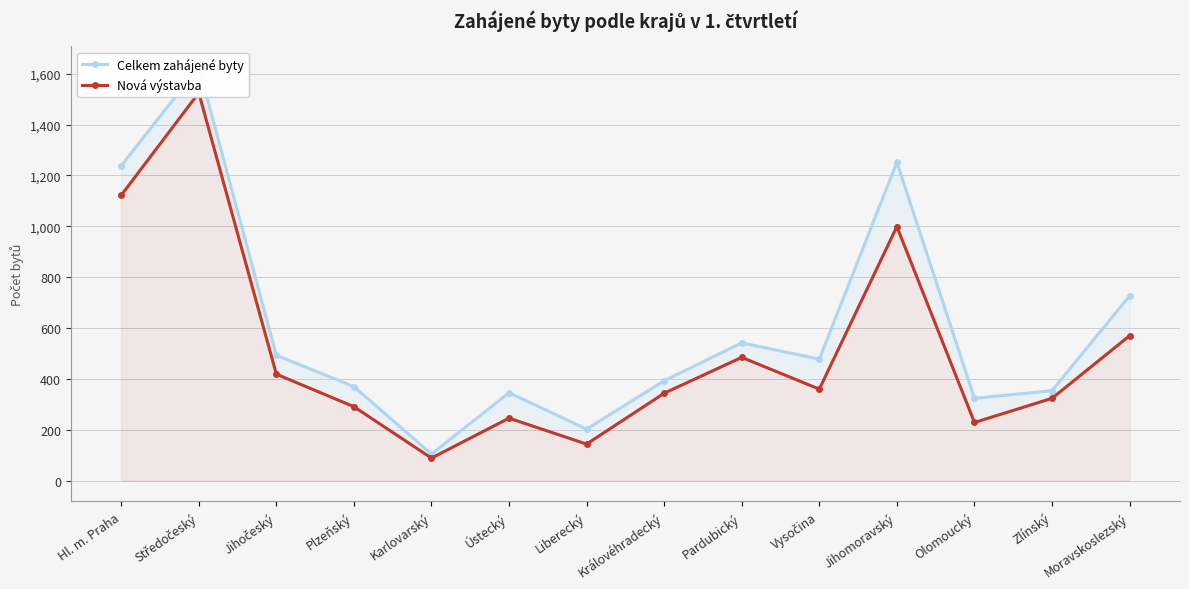

Reading left to right, transcribe all the data shown in this chart.

Celkem zahájené byty: Hl. m. Praha=1238	Středočeský=1626	Jihočeský=493	Plzeňský=370	Karlovarský=105	Ústecký=346	Liberecký=203	Královéhradecký=393	Pardubický=542	Vysočina=478	Jihomoravský=1252	Olomoucký=324	Zlínský=354	Moravskoslezský=727
Nová výstavba: Hl. m. Praha=1122	Středočeský=1525	Jihočeský=419	Plzeňský=291	Karlovarský=89	Ústecký=246	Liberecký=144	Královéhradecký=344	Pardubický=485	Vysočina=360	Jihomoravský=999	Olomoucký=229	Zlínský=324	Moravskoslezský=570